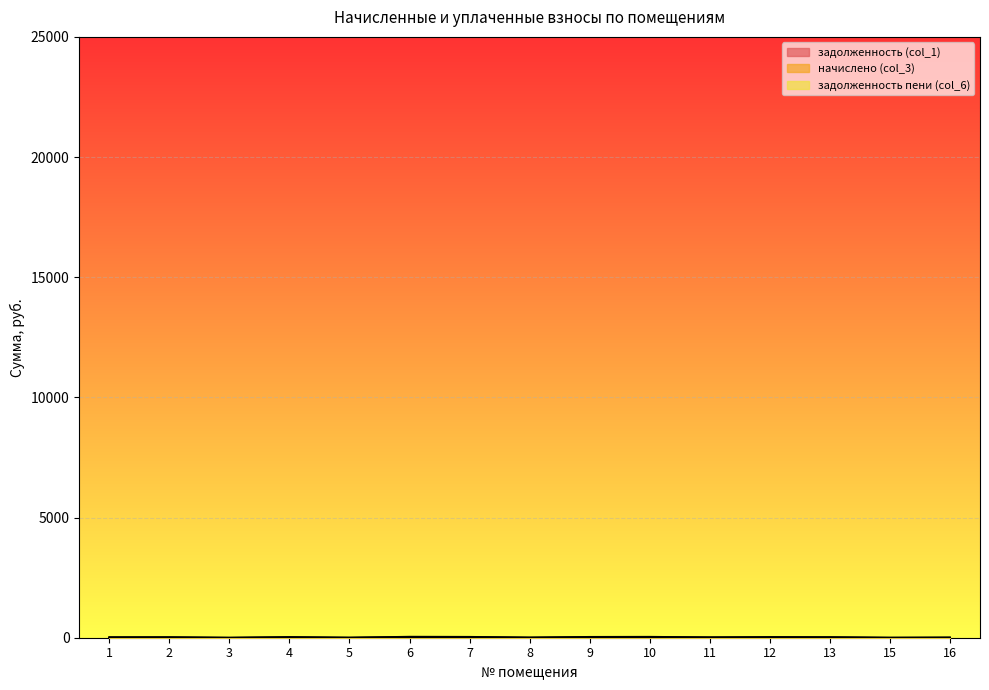

What is the difference between the задолженность пени (col_6) values at 3 and 1?

21.7